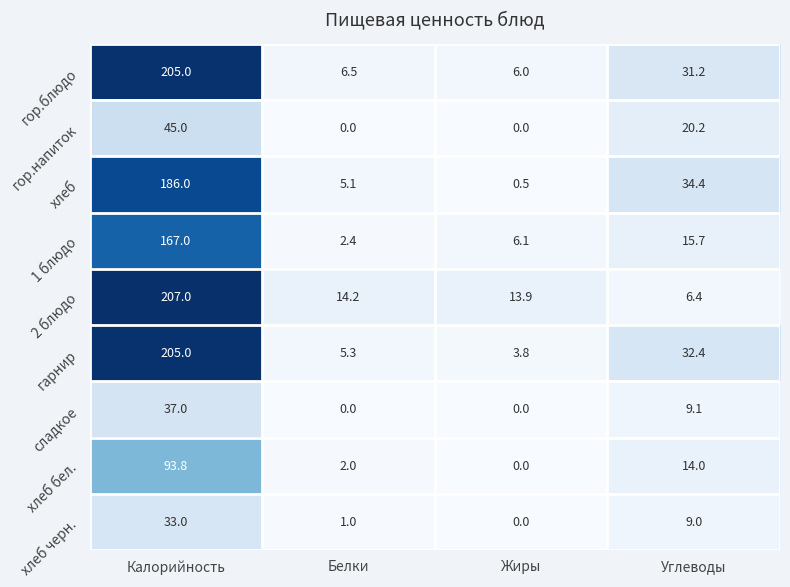

List the labels in order of хлеб черн. value, smallest first.

Жиры, Белки, Углеводы, Калорийность